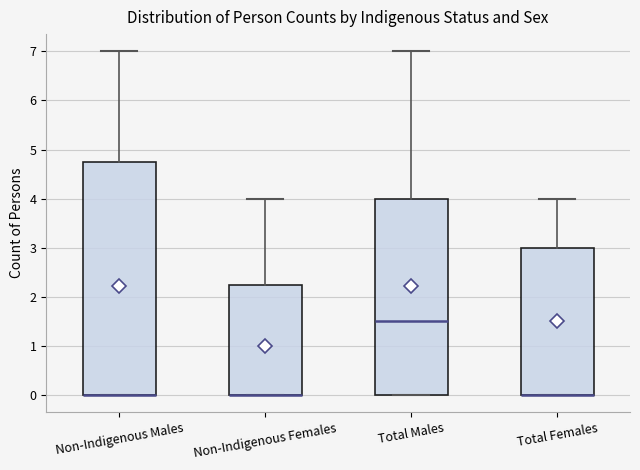

Reading left to right, read every box against the y-axis: the position of its median line, the range the box covers, and the ends of its whiskers. The values are not printed on the chart, so give them approximately, as read against the axis.

Non-Indigenous Males: median 0.0 (drawn on the box's lower edge), box 0.0 to 4.8, whiskers 0.0 to 7.0
Non-Indigenous Females: median 0.0 (drawn on the box's lower edge), box 0.0 to 2.3, whiskers 0.0 to 4.0
Total Males: median 1.5, box 0.0 to 4.0, whiskers 0.0 to 7.0
Total Females: median 0.0 (drawn on the box's lower edge), box 0.0 to 3.0, whiskers 0.0 to 4.0